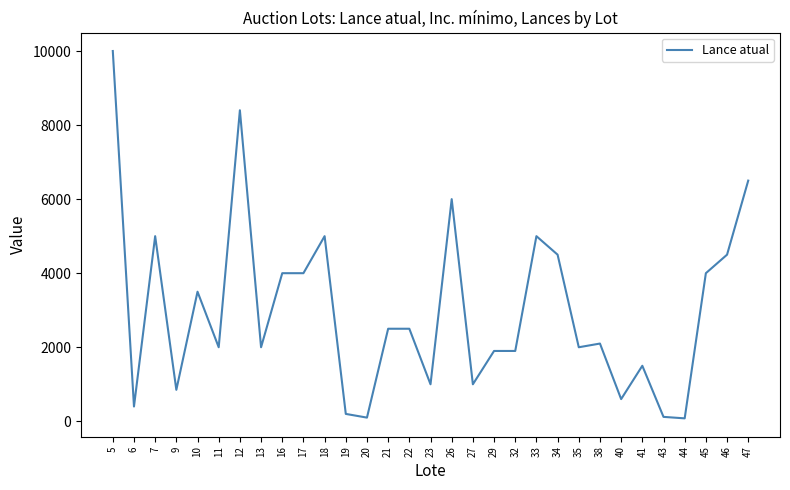

What is the change in value from 21 to 46?

+2000